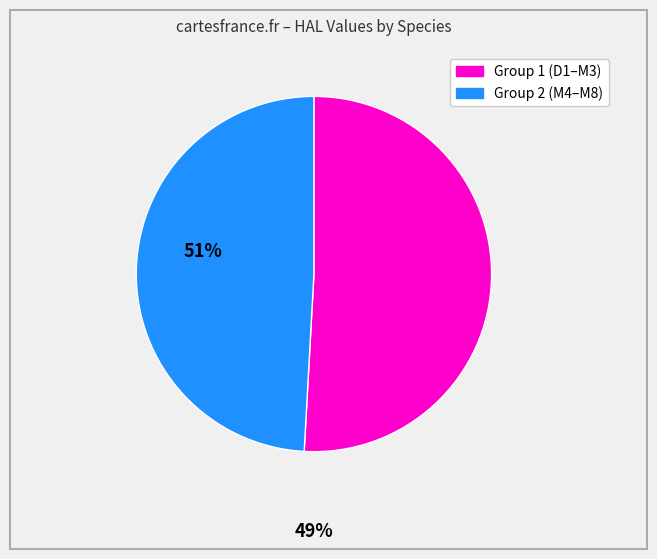

Is there a majority slice in this chart?

Yes